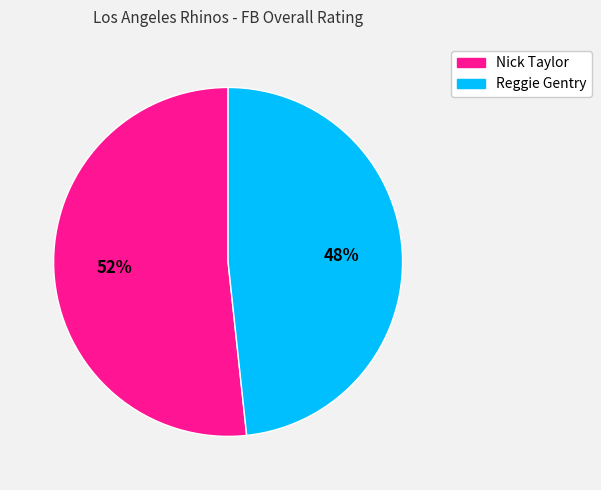

How many slices are in this pie chart?

2